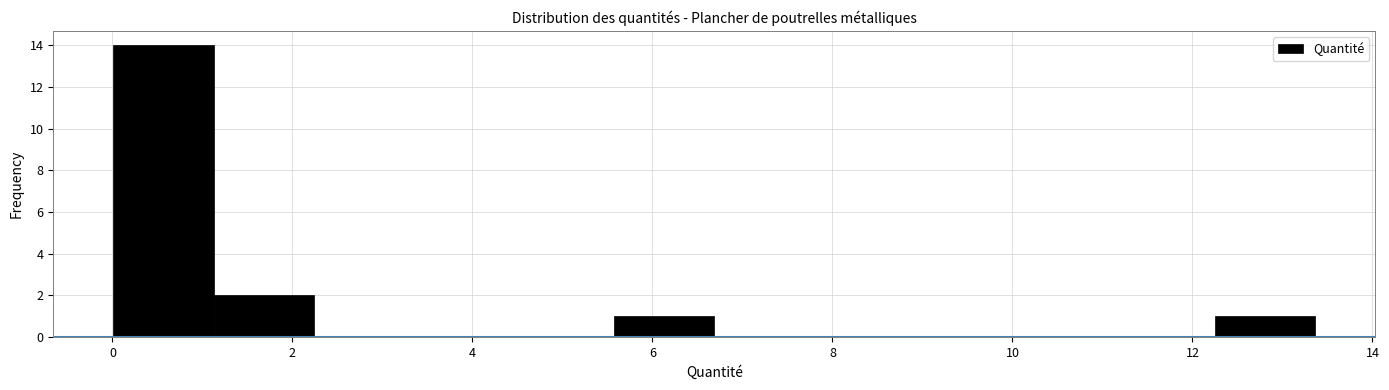

Reading left to right, list every bar in this chart as the range it spans on the x-axis followed by its height. Neither the bar edges nor the heights are printed on the chart, so give them approximately, as read against the axes.

0.0 to 1.2: 14
1.2 to 2.2: 2
2.2 to 3.4: 0
3.4 to 4.4: 0
4.4 to 5.6: 0
5.6 to 6.6: 1
6.6 to 7.8: 0
7.8 to 9.0: 0
9.0 to 10.0: 0
10.0 to 11.2: 0
11.2 to 12.2: 0
12.2 to 13.4: 1